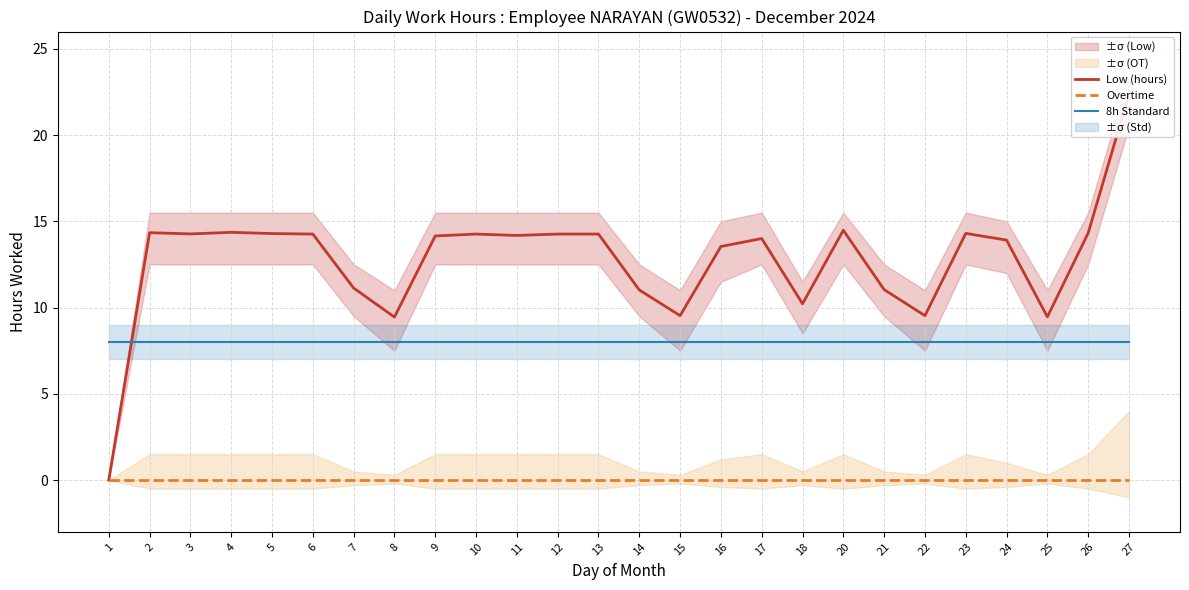

Count the number of data series in this chart.

3